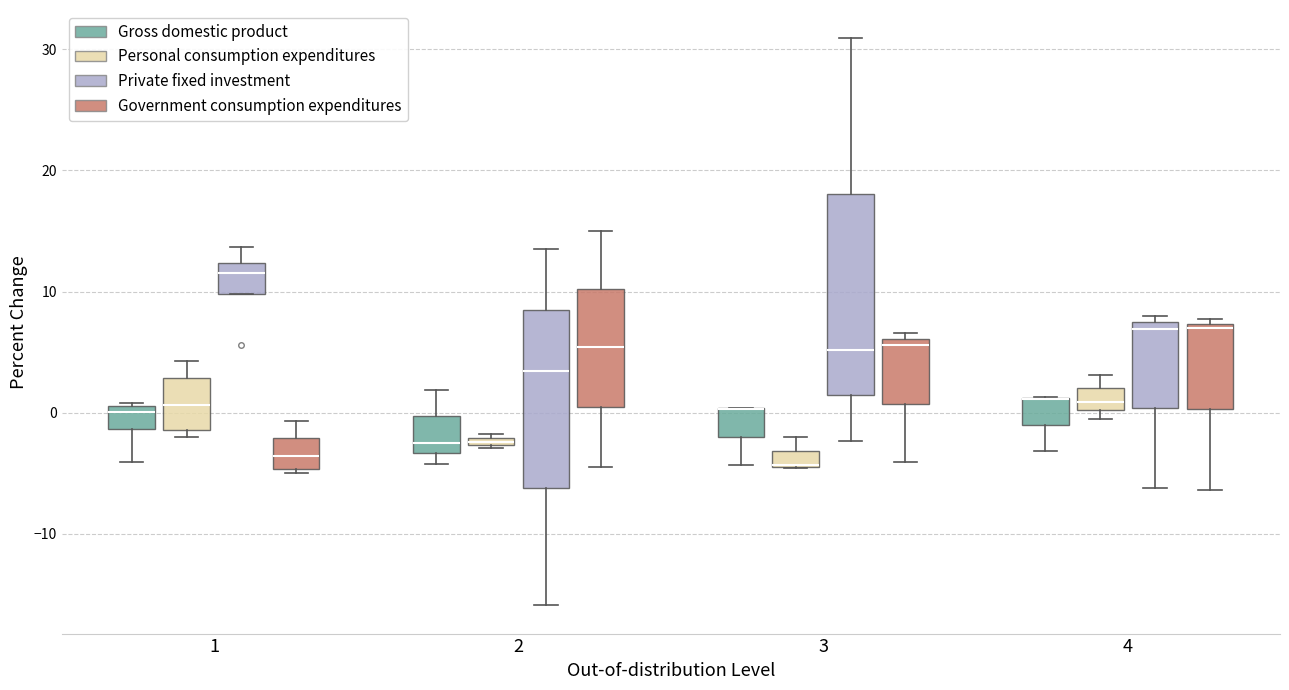

Where is the upper edge of the box for 2 (Government consumption expenditures) on the y-axis? The values are not printed on the chart, so give them approximately, as read against the axis.

10